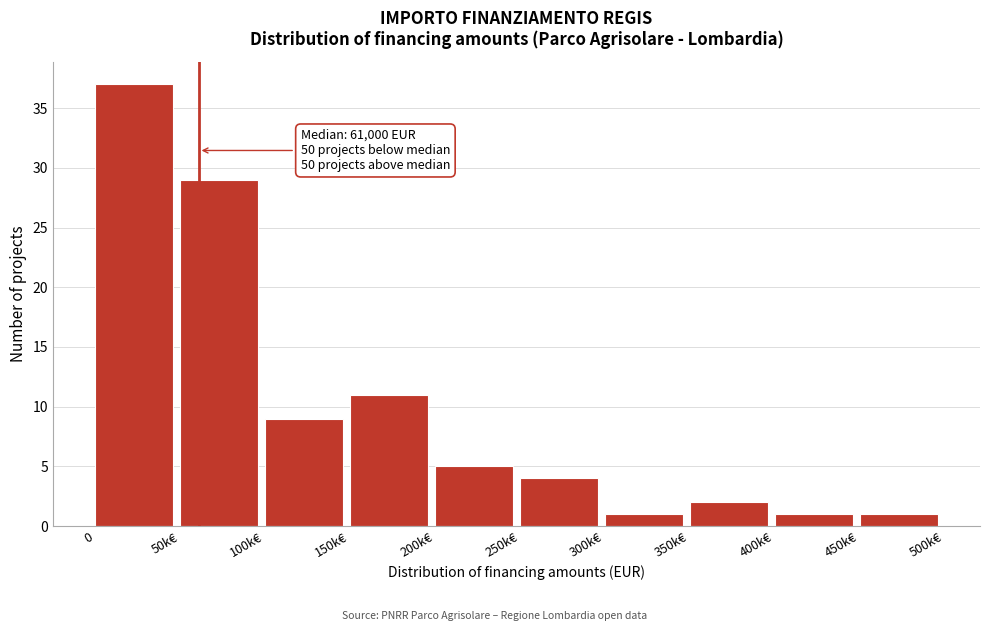

Reading right to left, extract all data points from this chart.

450k€=1	400k€=1	350k€=2	300k€=1	250k€=4	200k€=5	150k€=11	100k€=9	50k€=29	0=37